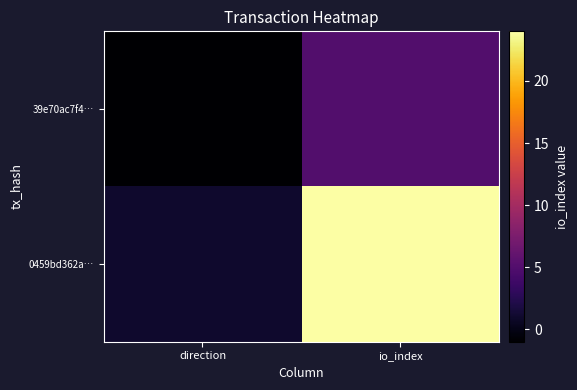

At how many categories does at least one series exceed 7?

1